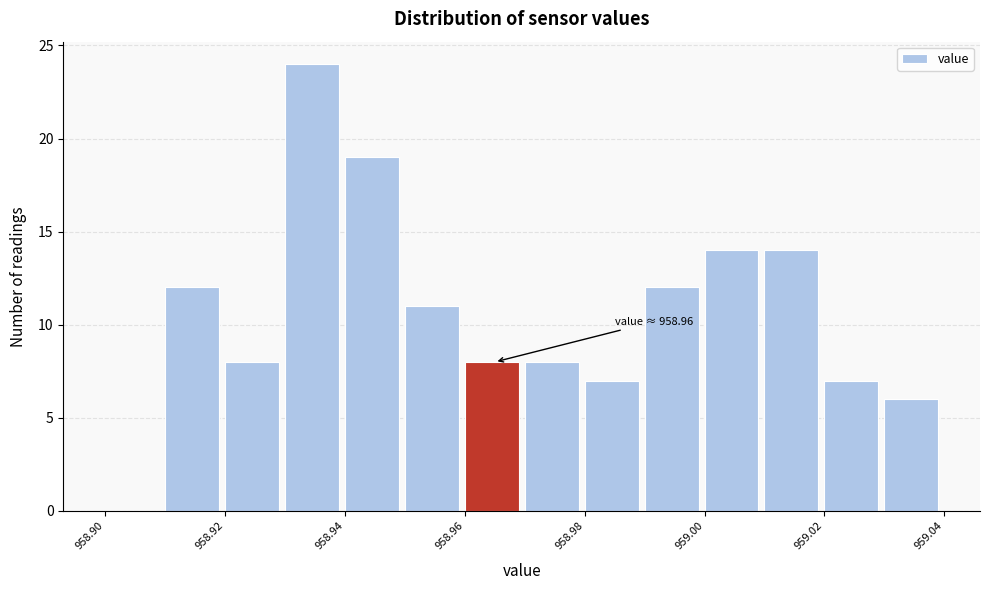

Which range on the x-axis has the tallest bar?

958.93 to 958.94